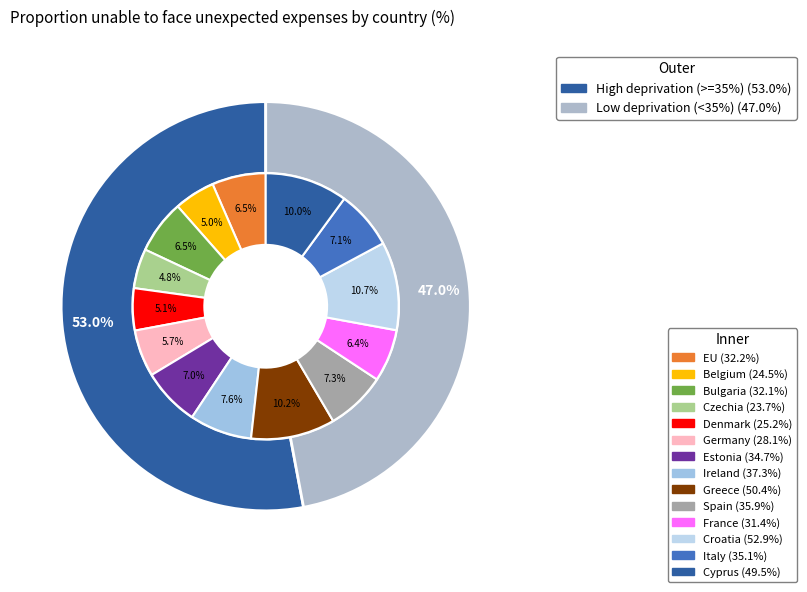

To the nearest percent, what is the difference between the largest and smallest slice percentages?

6%